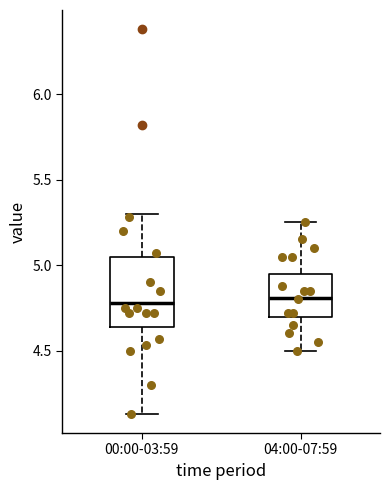

Which box is the tallest, from its lower edge to its upper edge?

00:00-03:59